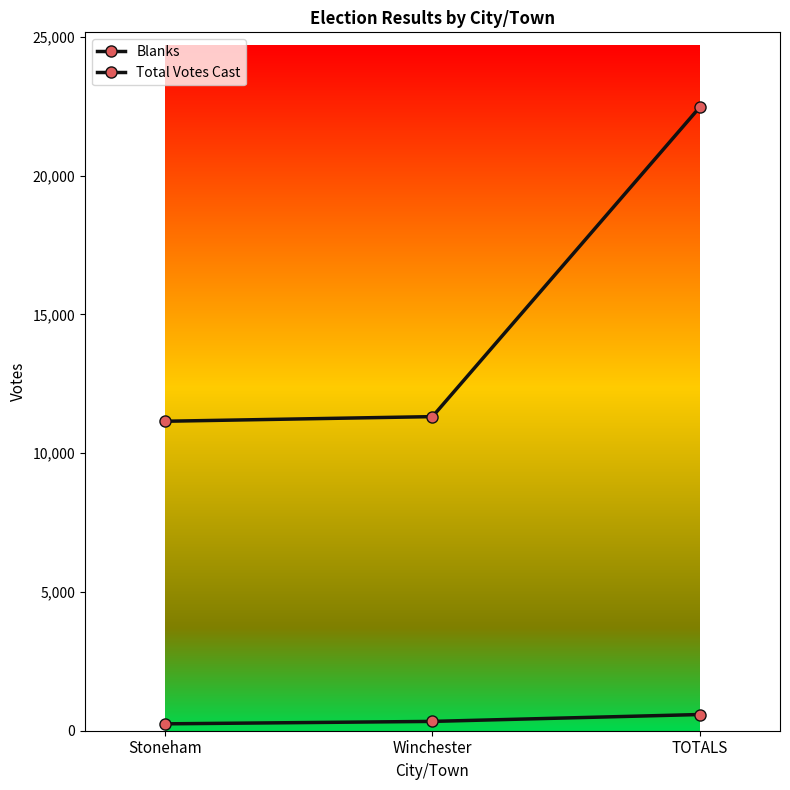

What is the smallest value displayed?

248